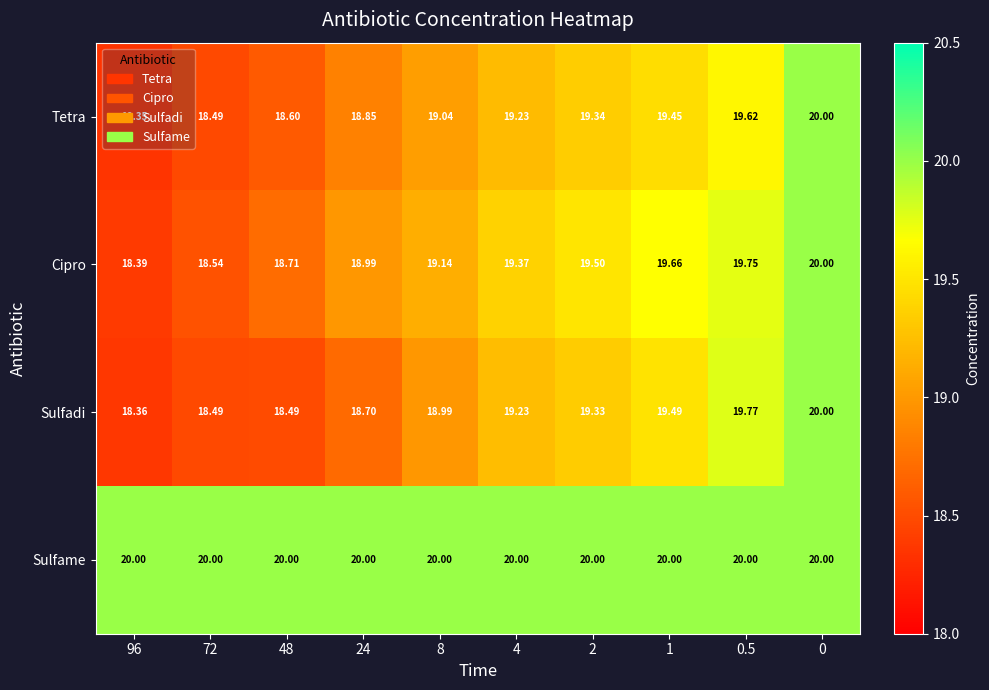

Which series has the largest range (max minus min)?

Tetra